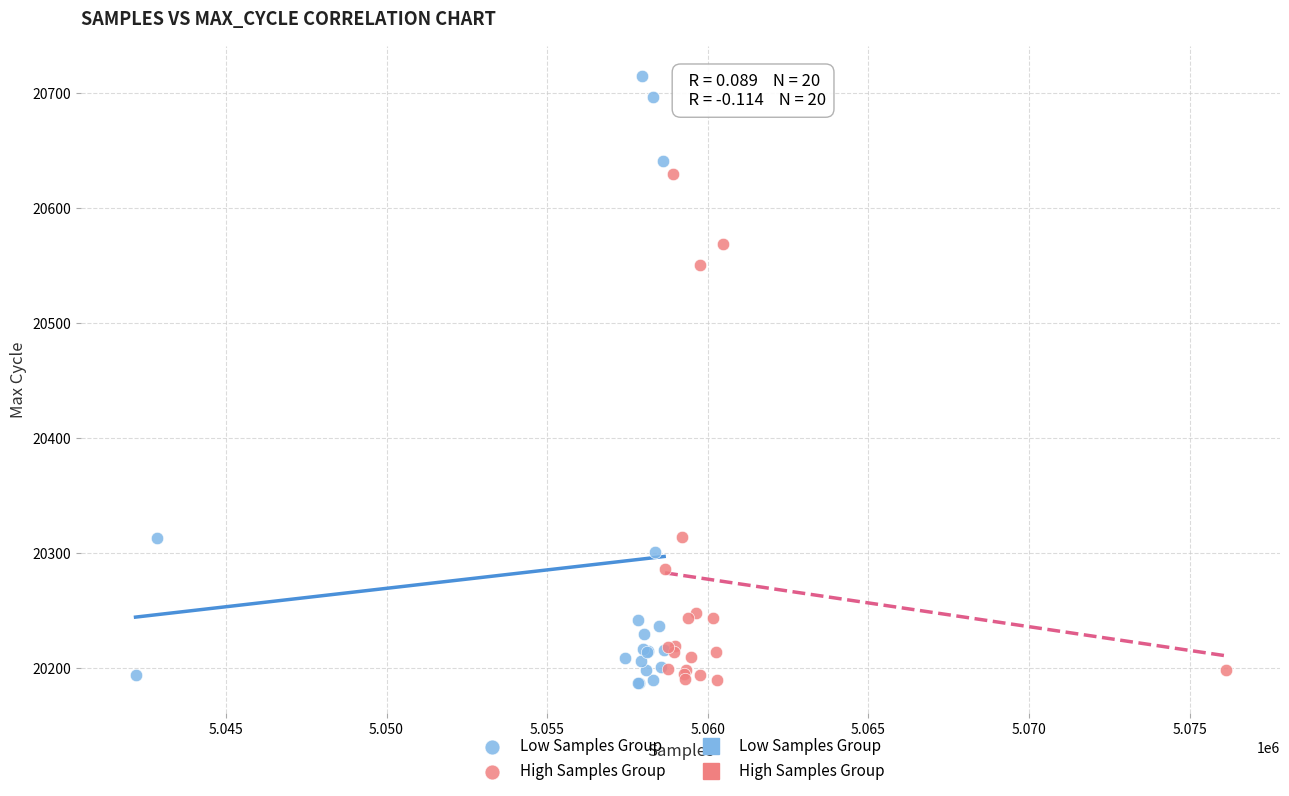

Which series has the largest Y range (max minus min)?

Low Samples Group